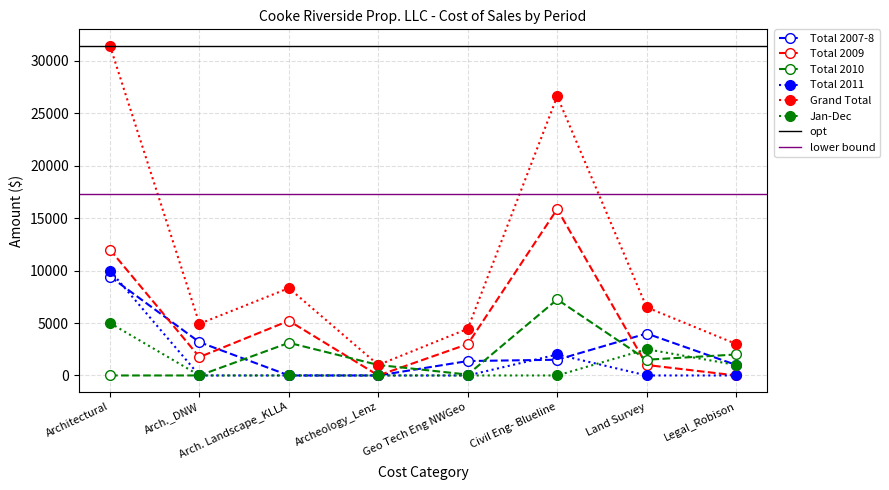

Reading left to right, what are all the values shown in this chart?

Total 2007-8: Architectural=9435	Arch._DNW=3174	Arch. Landscape_KLLA=0	Archeology_Lenz=0	Geo Tech Eng NWGeo=1376	Civil Eng- Blueline=1500	Land Survey=4000	Legal_Robison=1004
Total 2009: Architectural=11999	Arch._DNW=1755	Arch. Landscape_KLLA=5215	Archeology_Lenz=0	Geo Tech Eng NWGeo=2991	Civil Eng- Blueline=15863	Land Survey=1000	Legal_Robison=0
Total 2010: Architectural=0	Arch._DNW=0	Arch. Landscape_KLLA=3115	Archeology_Lenz=1000	Geo Tech Eng NWGeo=85	Civil Eng- Blueline=7249	Land Survey=1500	Legal_Robison=2000
Total 2011: Architectural=10000	Arch._DNW=0	Arch. Landscape_KLLA=0	Archeology_Lenz=0	Geo Tech Eng NWGeo=0	Civil Eng- Blueline=2000	Land Survey=0	Legal_Robison=0
Grand Total: Architectural=31434	Arch._DNW=4929	Arch. Landscape_KLLA=8330	Archeology_Lenz=1000	Geo Tech Eng NWGeo=4452	Civil Eng- Blueline=26612	Land Survey=6500	Legal_Robison=3004
Jan-Dec: Architectural=5000	Arch._DNW=0	Arch. Landscape_KLLA=0	Archeology_Lenz=0	Geo Tech Eng NWGeo=0	Civil Eng- Blueline=0	Land Survey=2500	Legal_Robison=1004